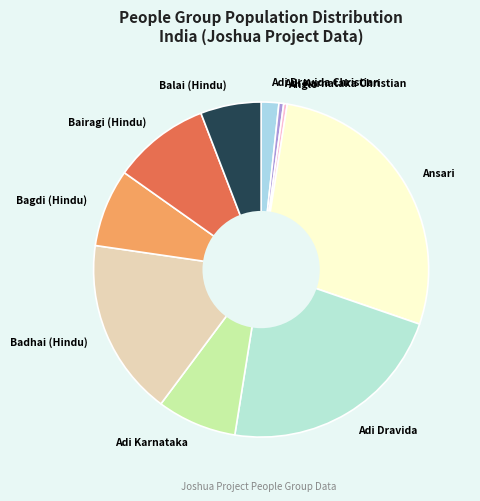

How many slices are in this pie chart?

10